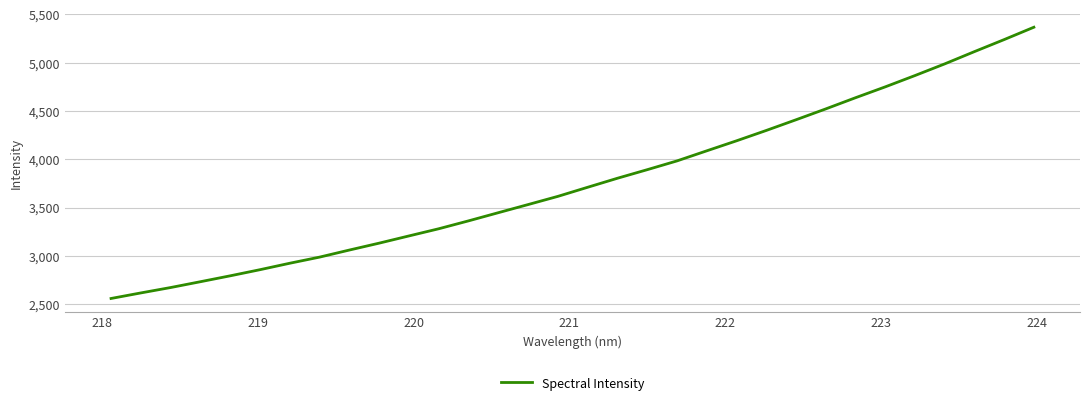

What is the maximum value shown in the chart?

5367.5